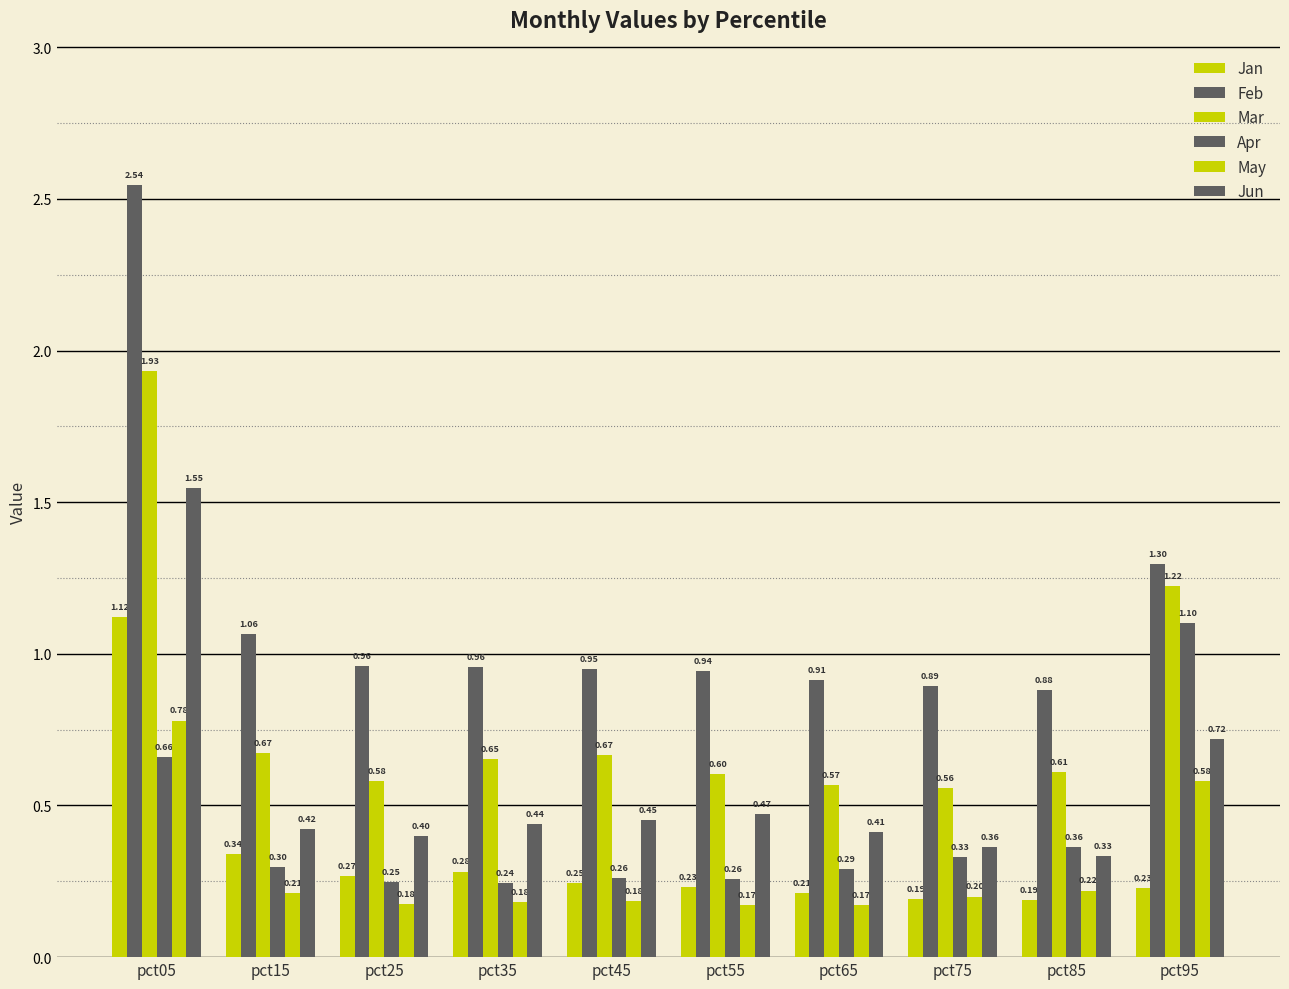

Is it true that Apr equals 0.2 at pct35?

True